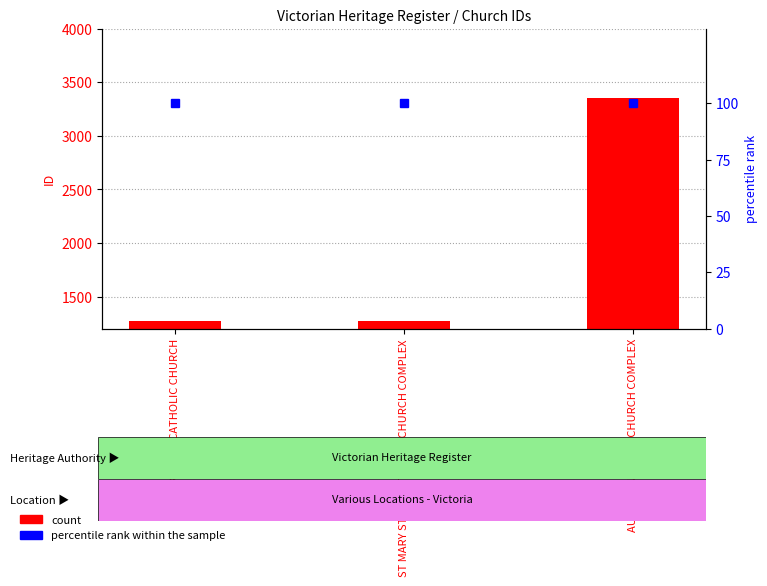

What is the label of the 1st bar from the left?

ST KILIANS CATHOLIC CHURCH